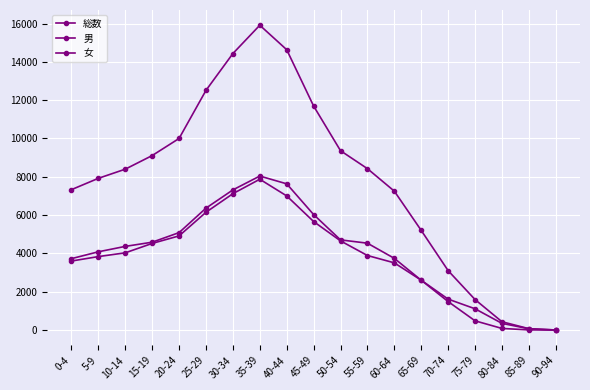

How many series are shown in this chart?

3